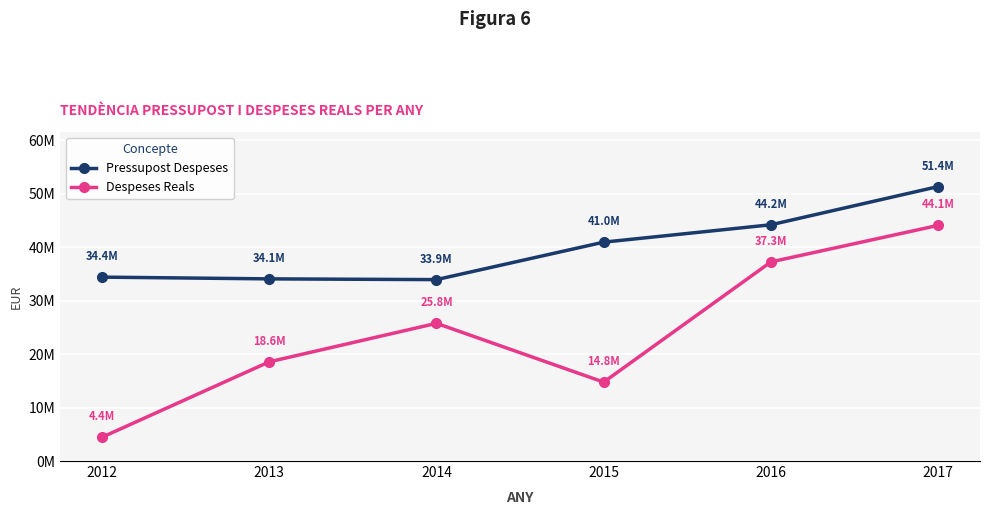

True or false: Despeses Reals and Pressupost Despeses intersect in this chart.

False